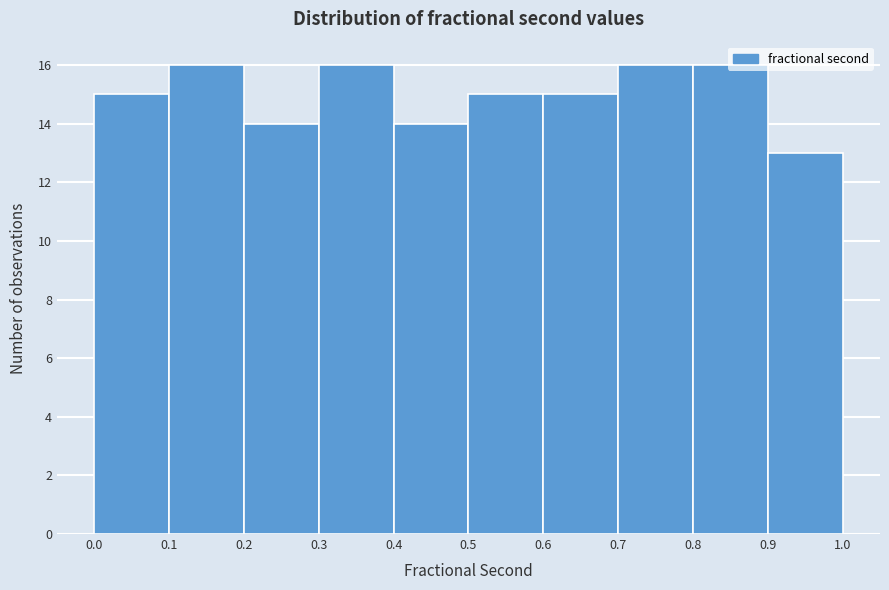

Reading left to right, transcribe this chart: for each bar, give the range it covers on the x-axis and its height. The values are not printed on the chart, so give them approximately, as read against the axis.

0.0 to 0.1: 15
0.1 to 0.2: 16
0.2 to 0.3: 14
0.3 to 0.4: 16
0.4 to 0.5: 14
0.5 to 0.6: 15
0.6 to 0.7: 15
0.7 to 0.8: 16
0.8 to 0.9: 16
0.9 to 1.0: 13